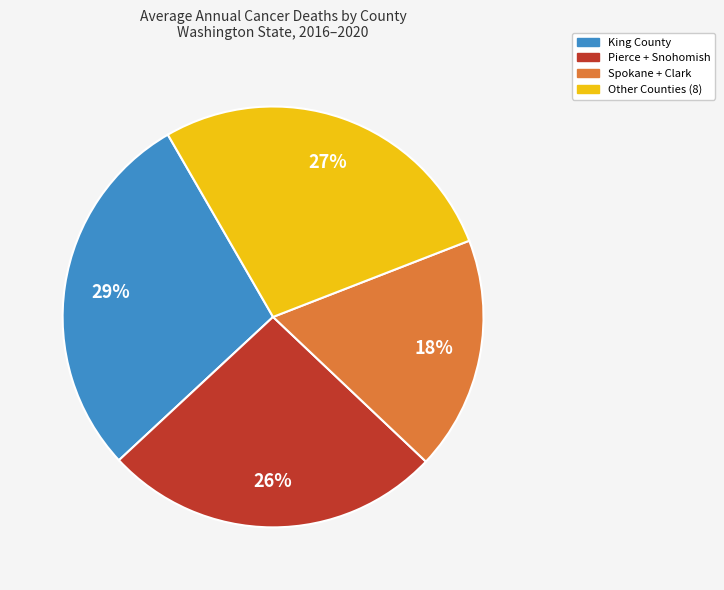

Which slice is the smallest?

Spokane + Clark